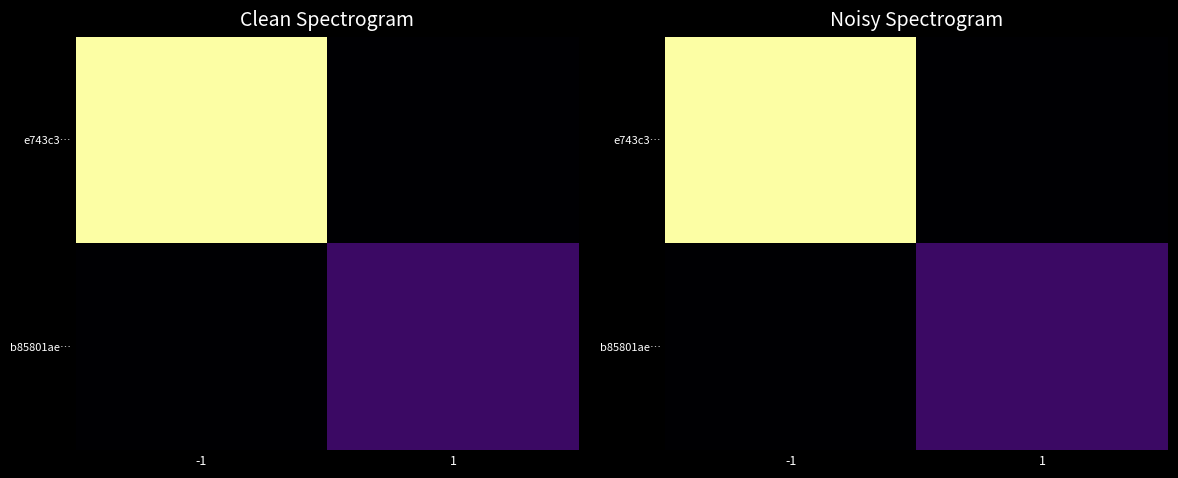

Between -1 and 1, which series saw the biggest shift?

e743c3…